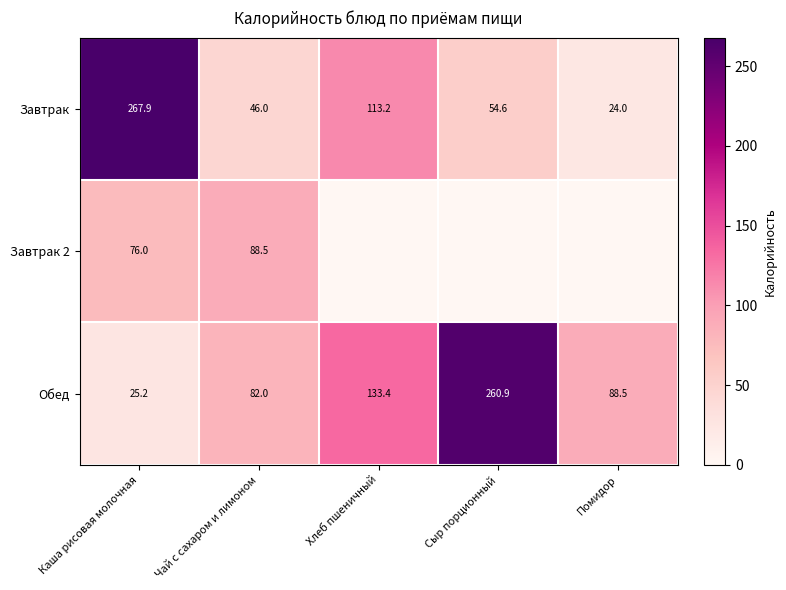

Rank the categories by Завтрак value from lowest to highest.

Помидор, Чай с сахаром и лимоном, Сыр порционный, Хлеб пшеничный, Каша рисовая молочная